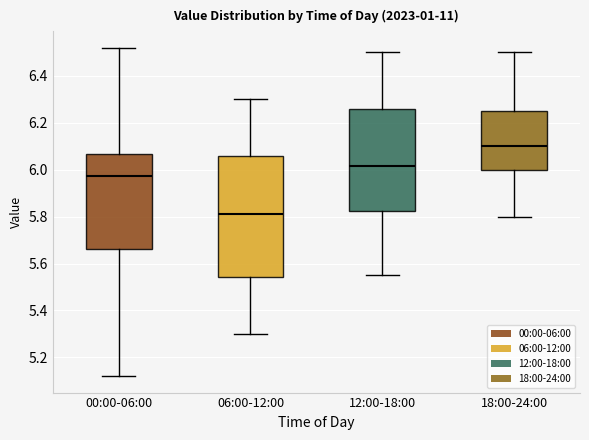

Reading left to right, transcribe this box plot: for each box, give where its median line is, the range the box spans, and where its two whiskers end, as read against the y-axis. The values are not printed on the chart, so give them approximately, as read against the axis.

00:00-06:00: median 5.98, box 5.66 to 6.06, whiskers 5.12 to 6.52
06:00-12:00: median 5.82, box 5.54 to 6.06, whiskers 5.30 to 6.30
12:00-18:00: median 6.02, box 5.82 to 6.26, whiskers 5.56 to 6.50
18:00-24:00: median 6.10, box 6.00 to 6.26, whiskers 5.80 to 6.50